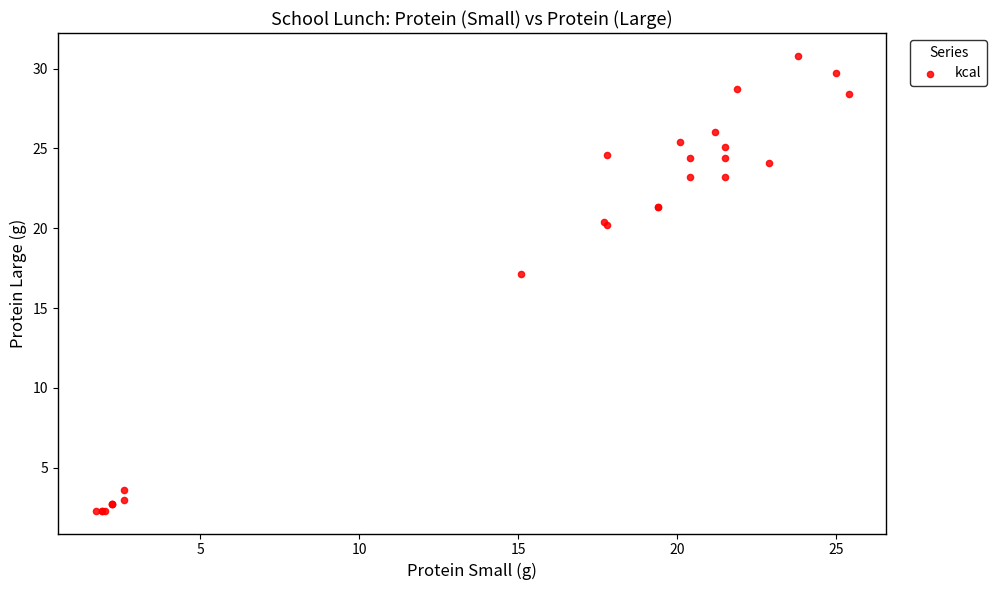

What Y value in the scatter plot is closest to 16?

17.1